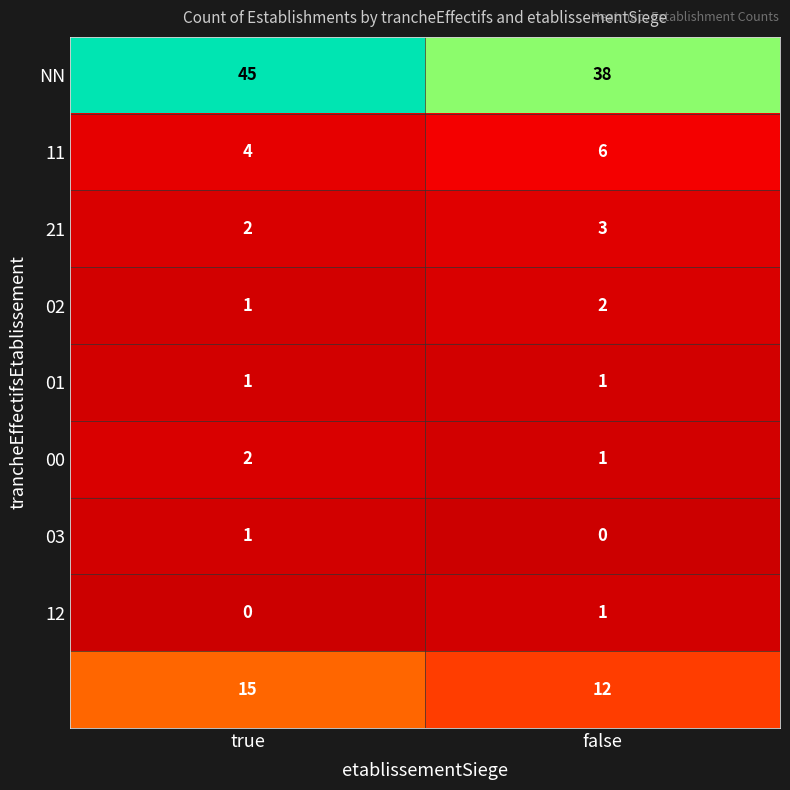

How many distinct data groups are displayed?

9